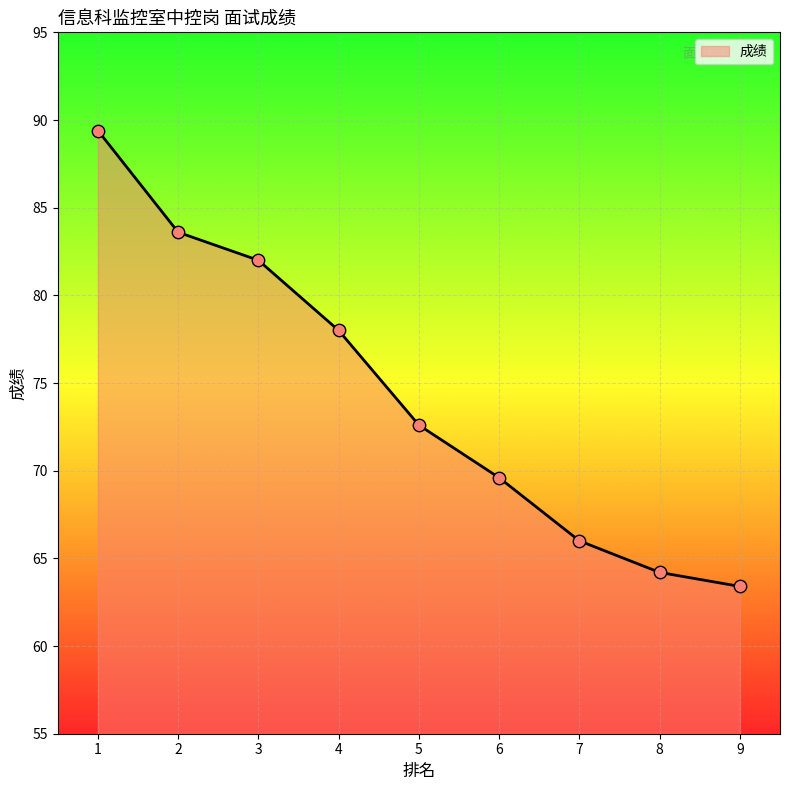

Approximately how many times larger is the value at 1 compared to 6?

1.3